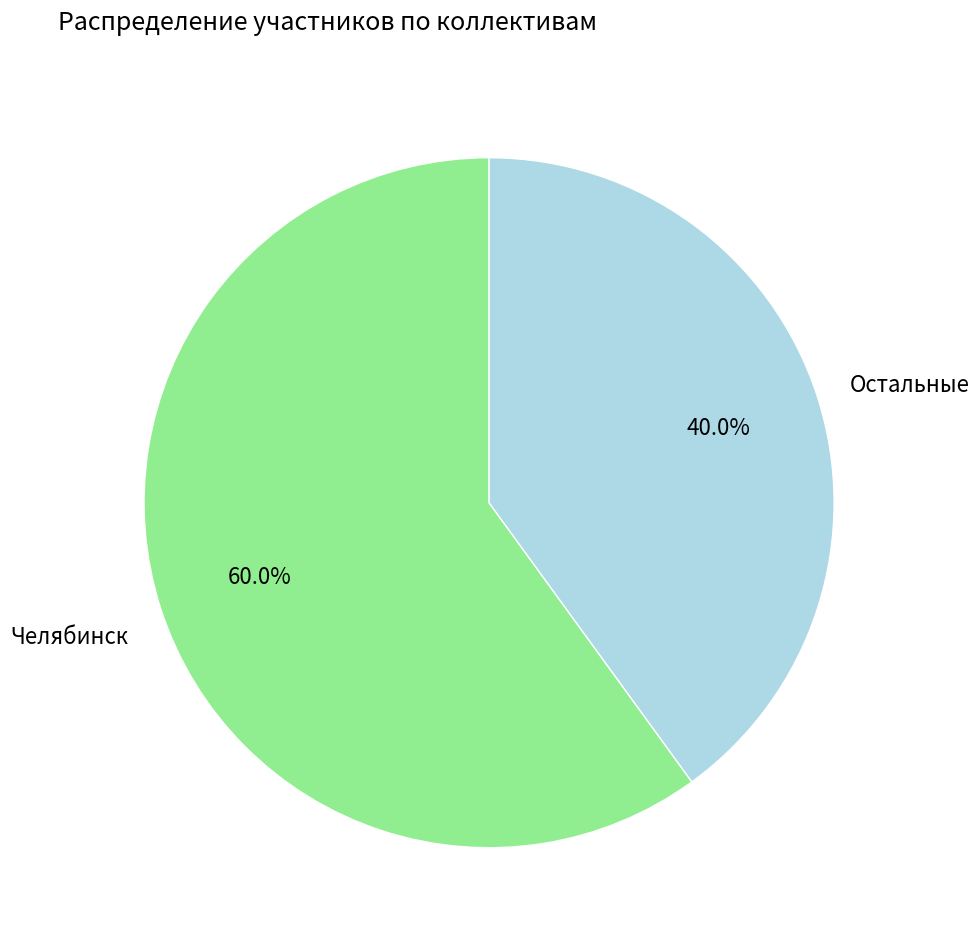

How many slices are in this pie chart?

2